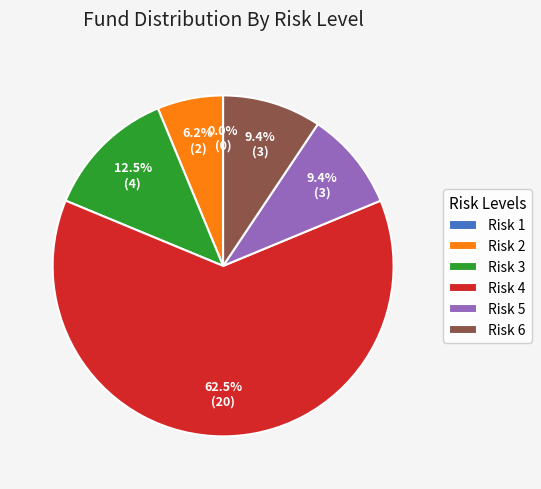

What is the largest slice in the pie chart?

Risk 4